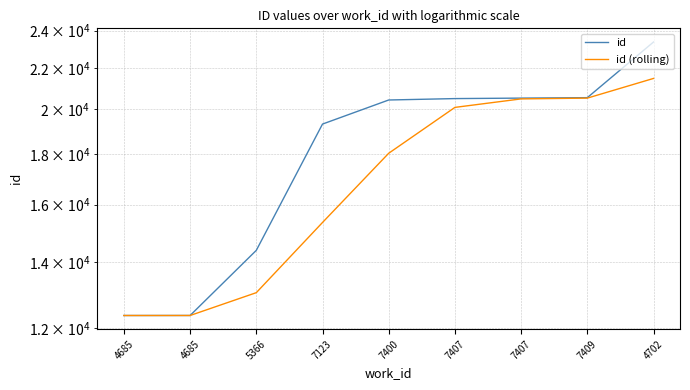

True or false: id and id (rolling) intersect in this chart.

False